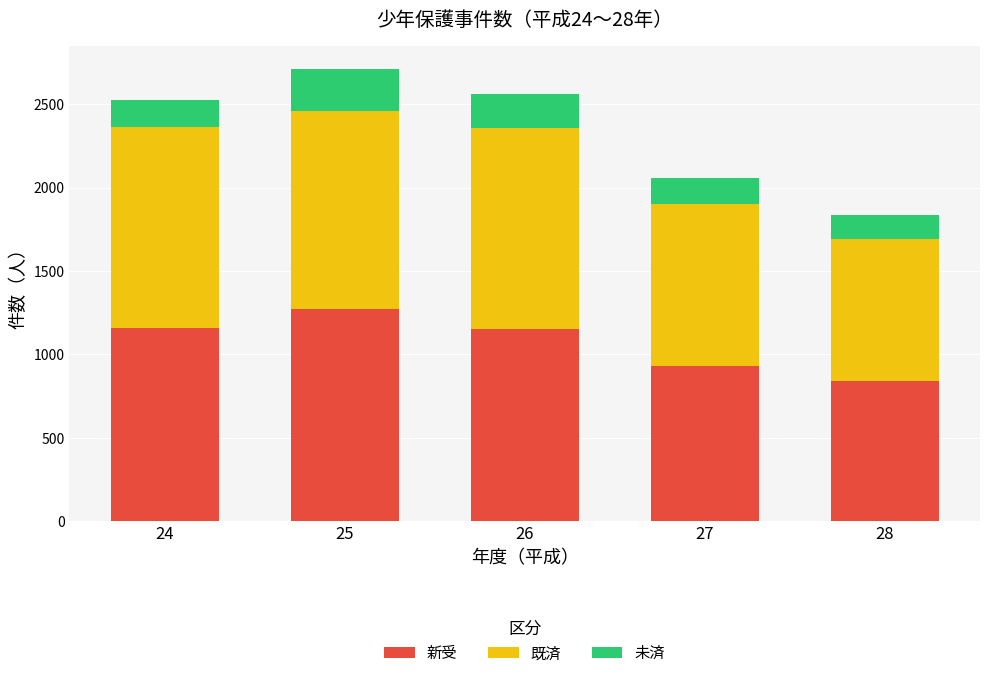

True or false: 新受 has a value of 1157 at 24.

True